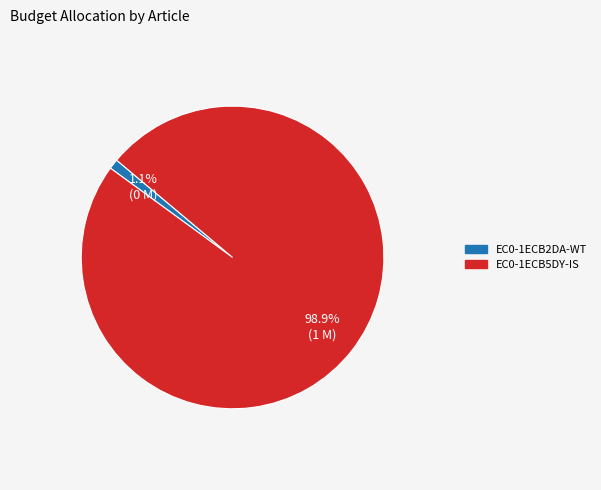

Is the sum of EC0-1ECB2DA-WT and EC0-1ECB5DY-IS greater than half?

Yes